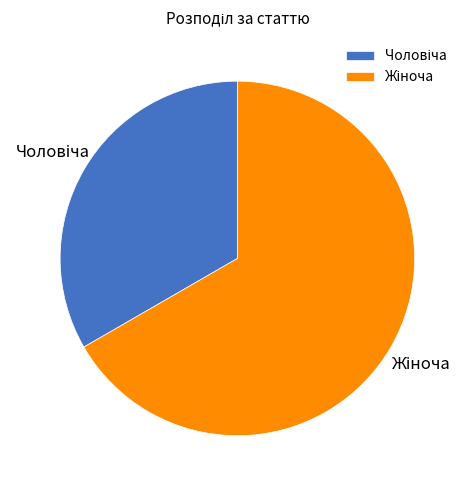

Is there a majority slice in this chart?

Yes